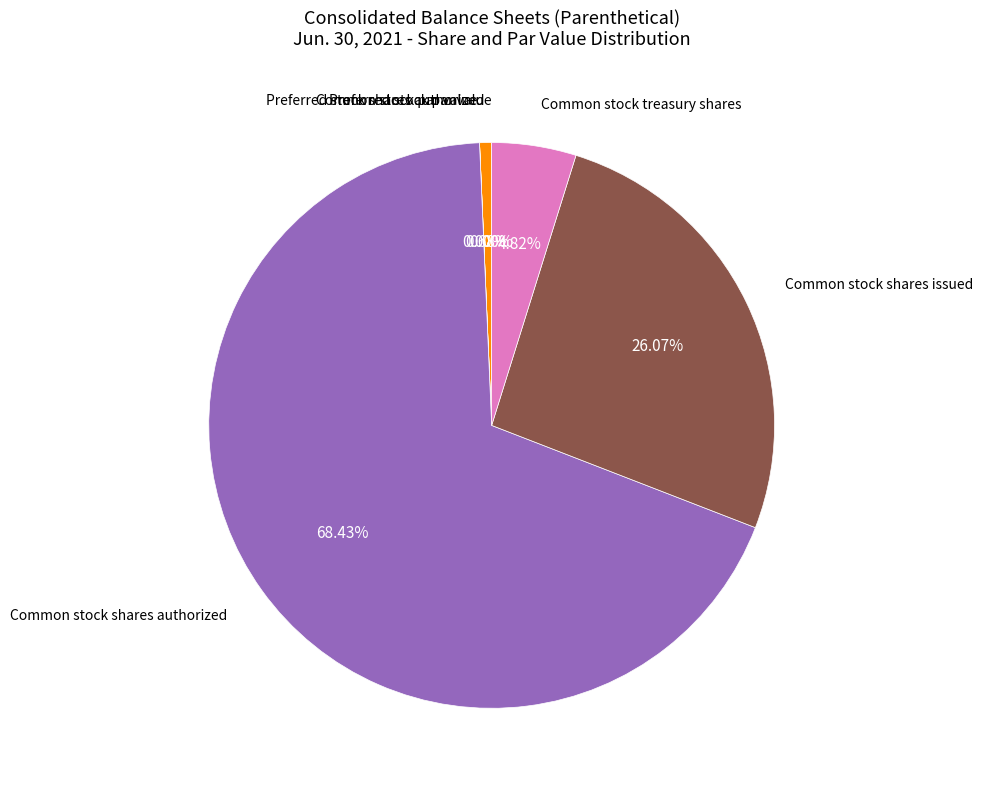

Does any single category account for the majority?

Yes